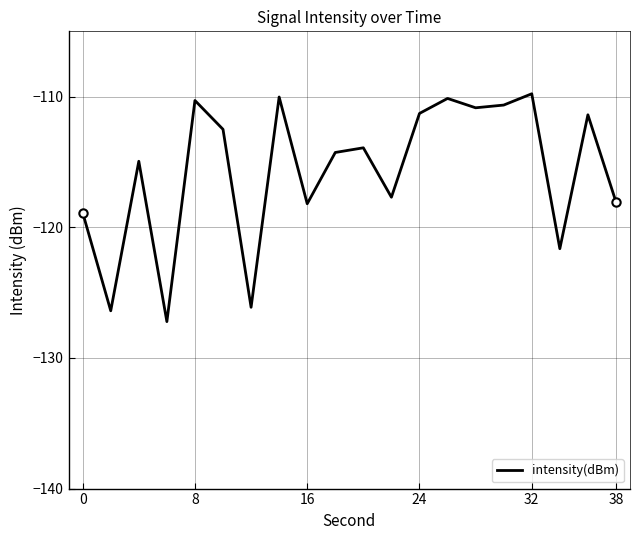

What is the sum of all values?

-2314.2